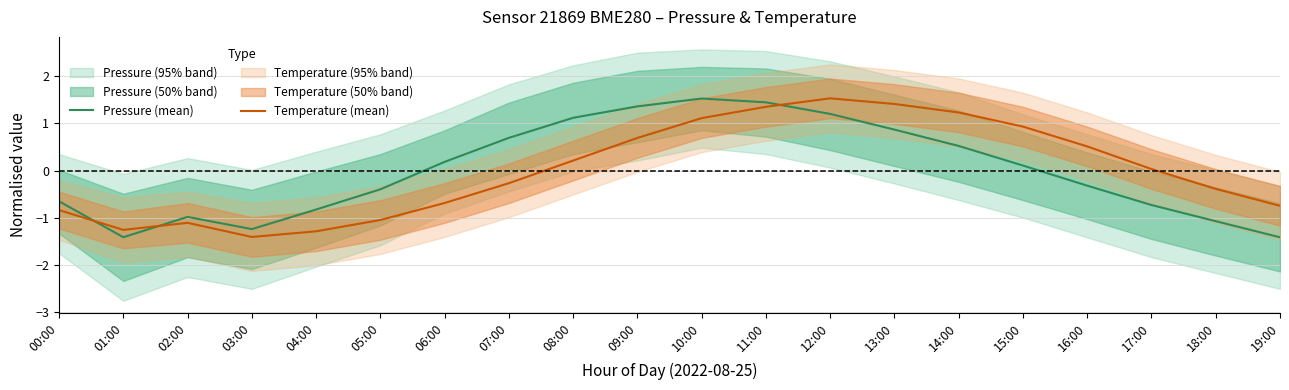

Rank the series by their maximum value, from highest to lowest.

Temperature (mean), Pressure (mean)